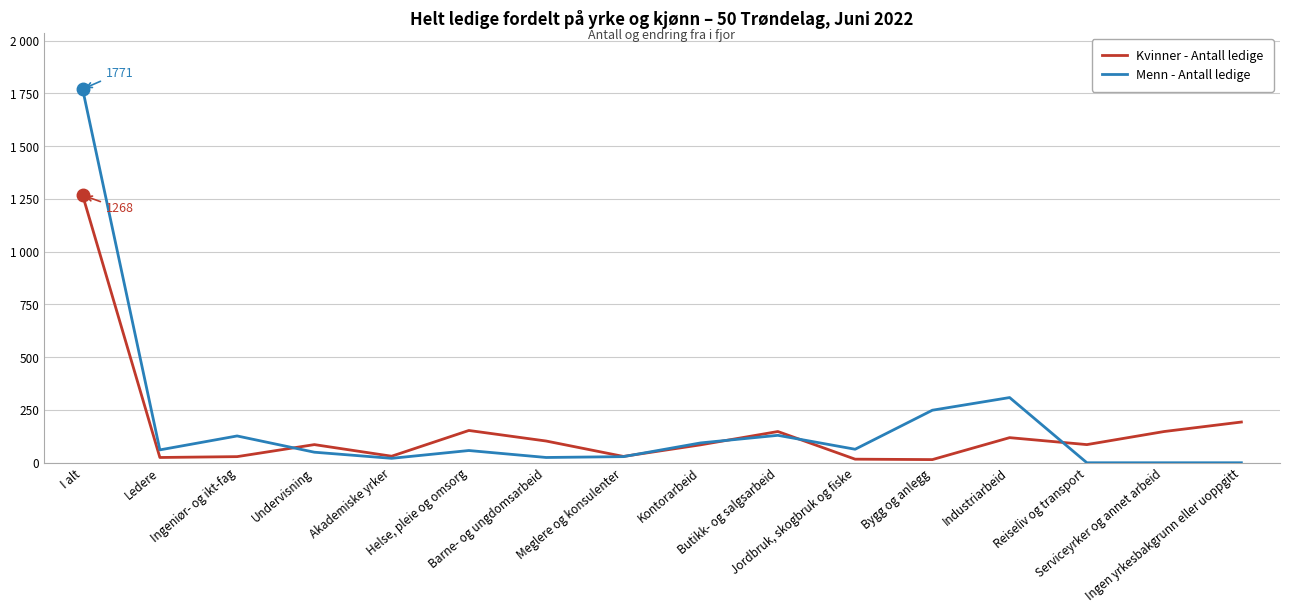

Is this an area chart (filled region under the line)?

No